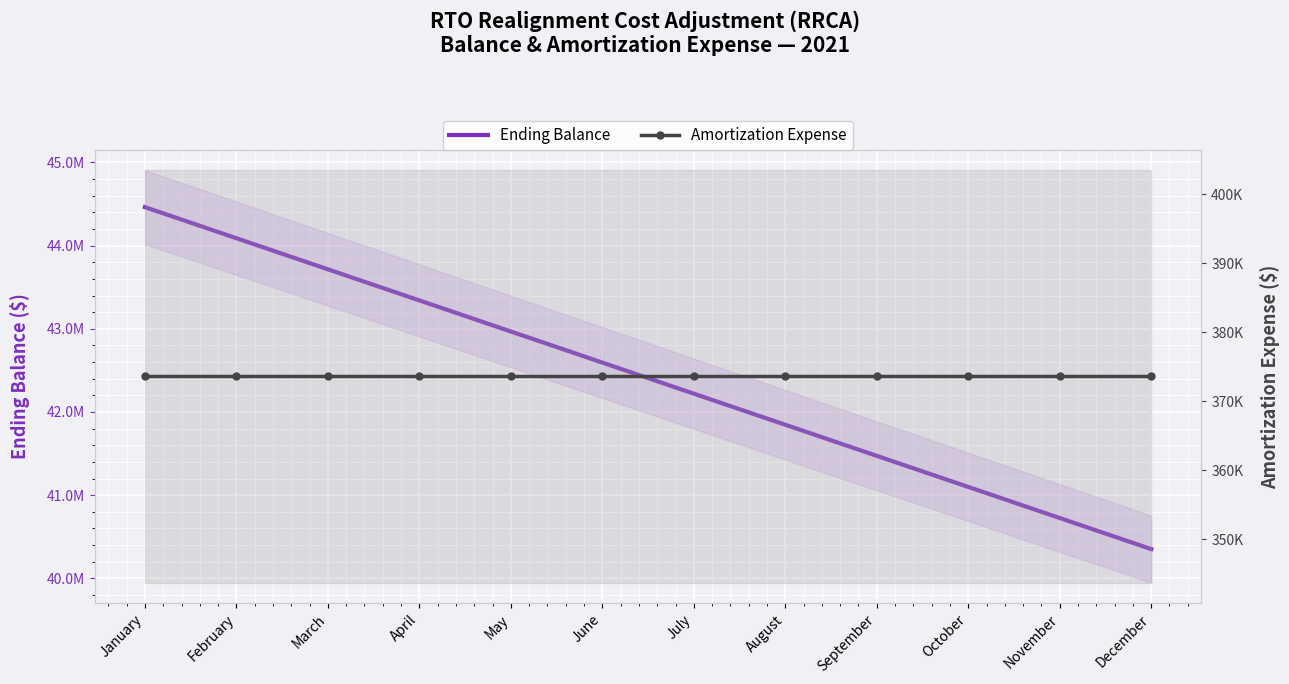

Which has a higher value, May or June?

May